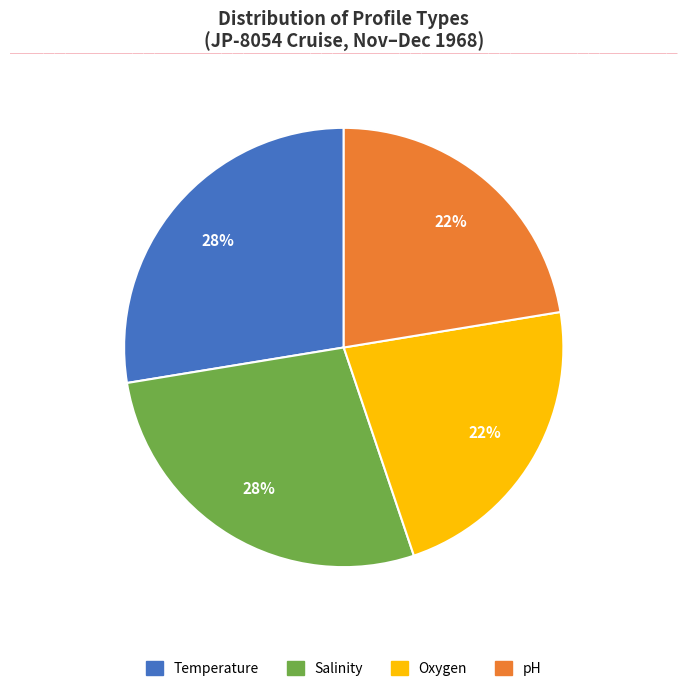

Is there any slice that represents more than half of the pie?

No